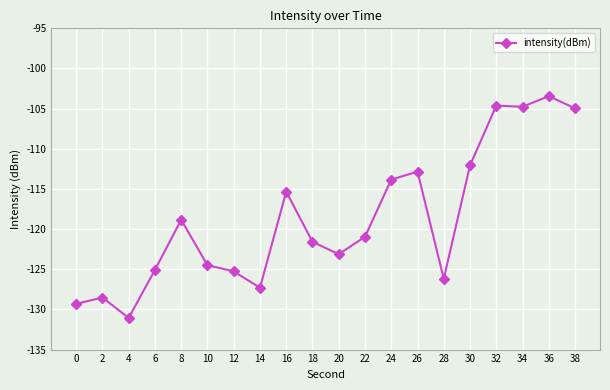

Where does the data first go above -120?

8